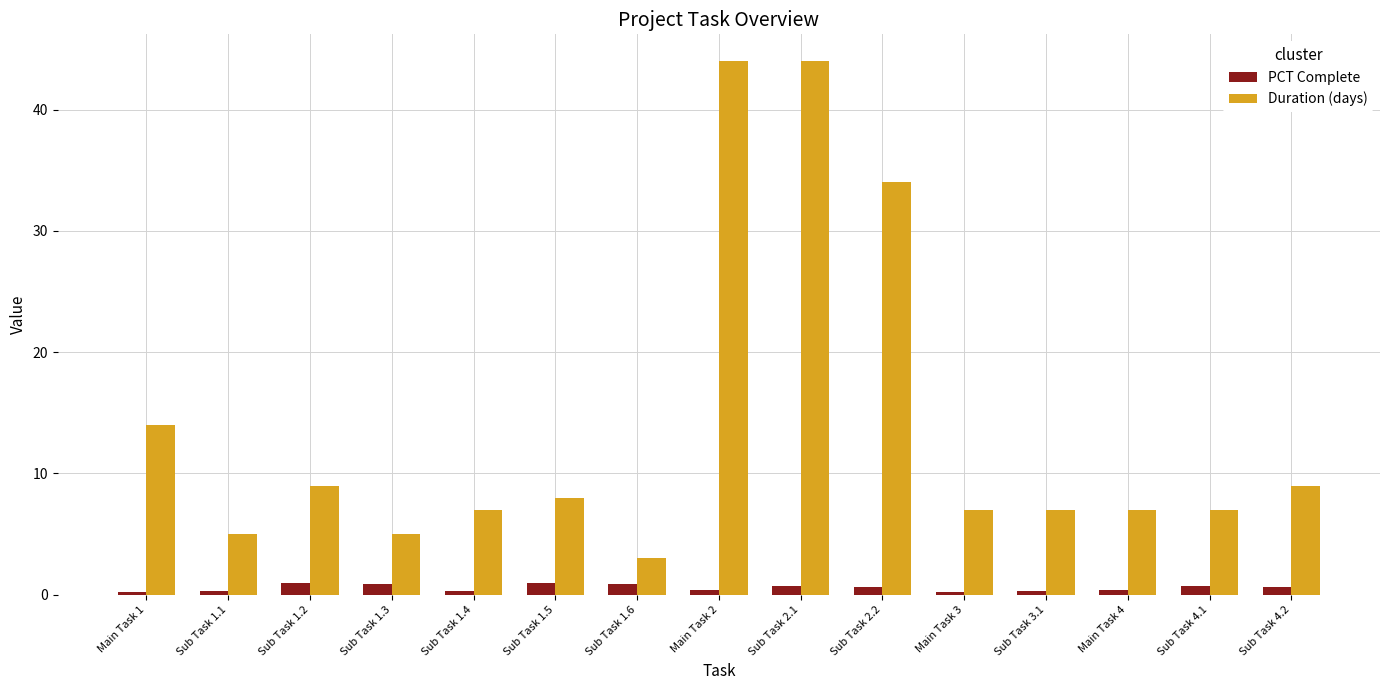

What is the average value of the Duration (days) series?

14.0